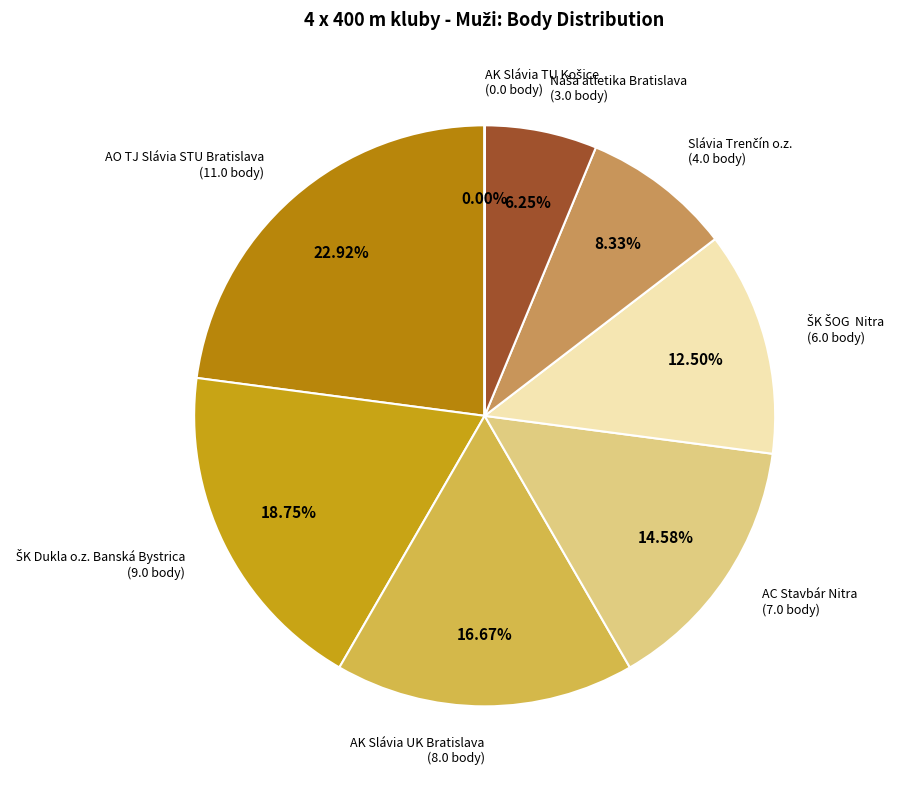

What is the largest slice in the pie chart?

AO TJ Slávia STU Bratislava